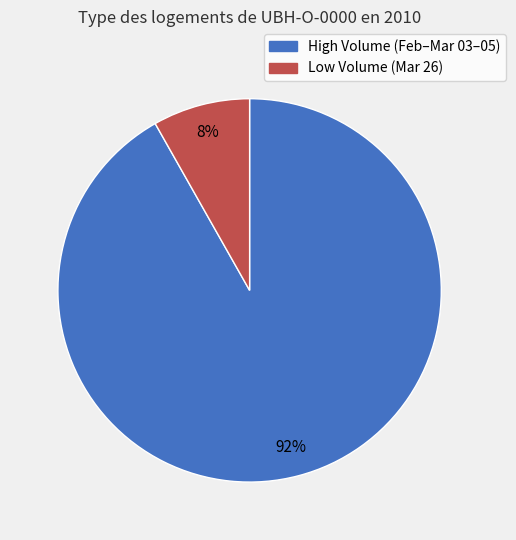

Between Low Volume (Mar 26) and High Volume (Feb–Mar 03–05), which is larger?

High Volume (Feb–Mar 03–05)